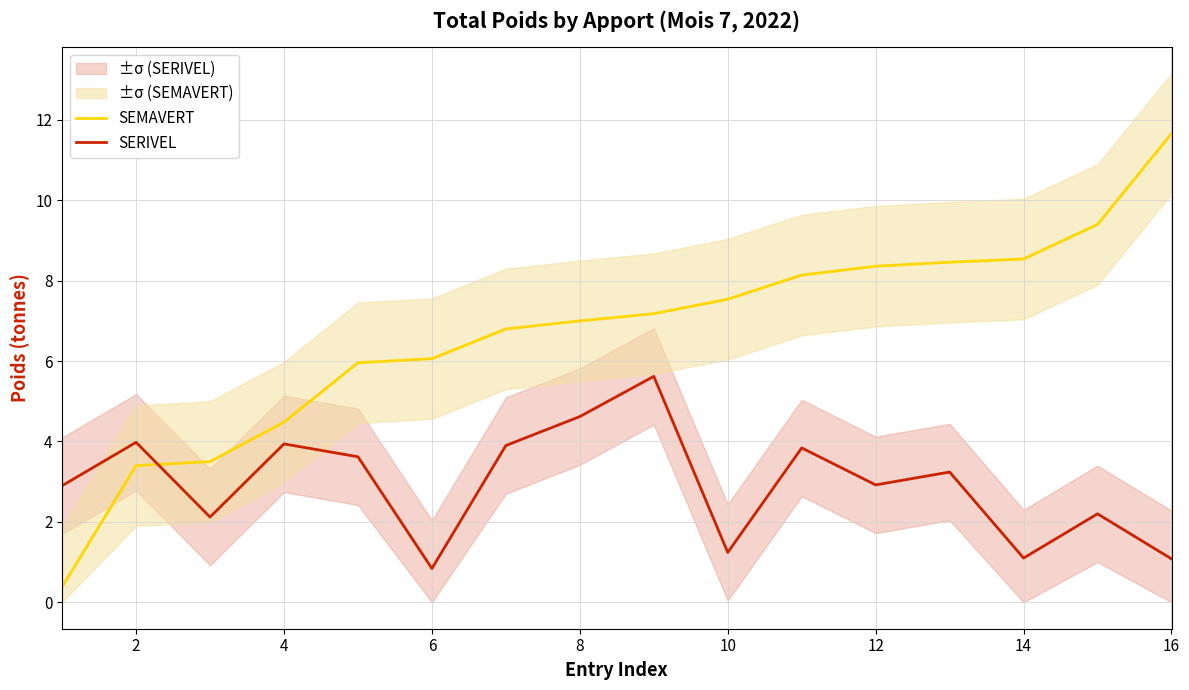

What is the maximum value for SEMAVERT?

11.7